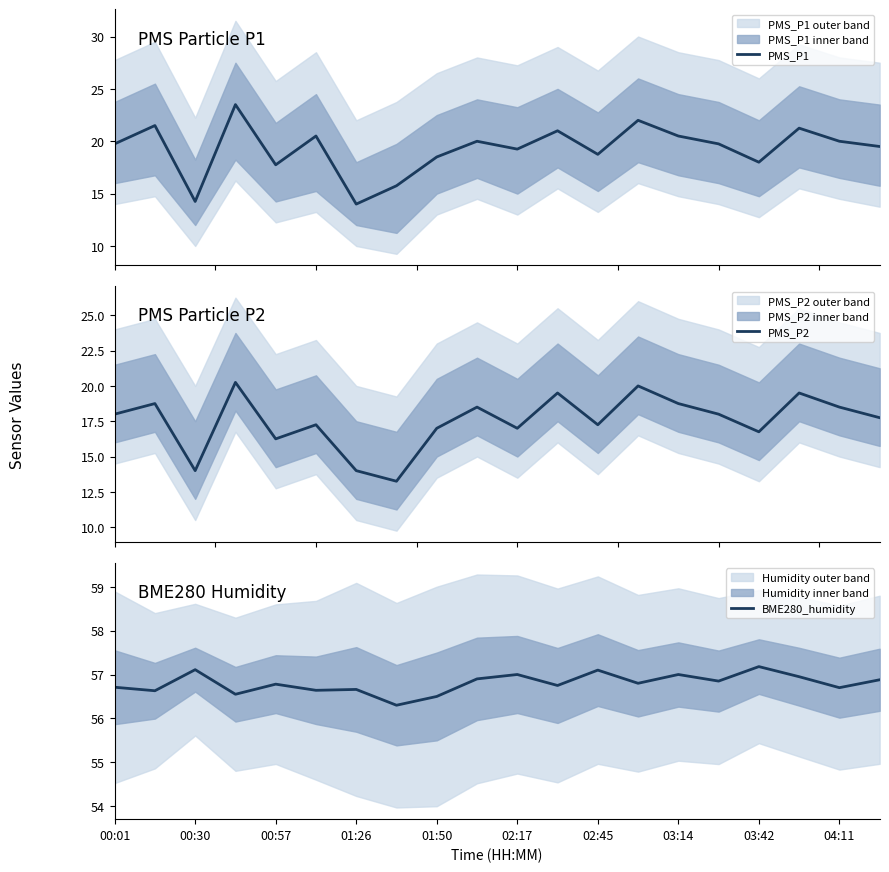

True or false: PMS_P1 and BME280_humidity cross at least once.

False